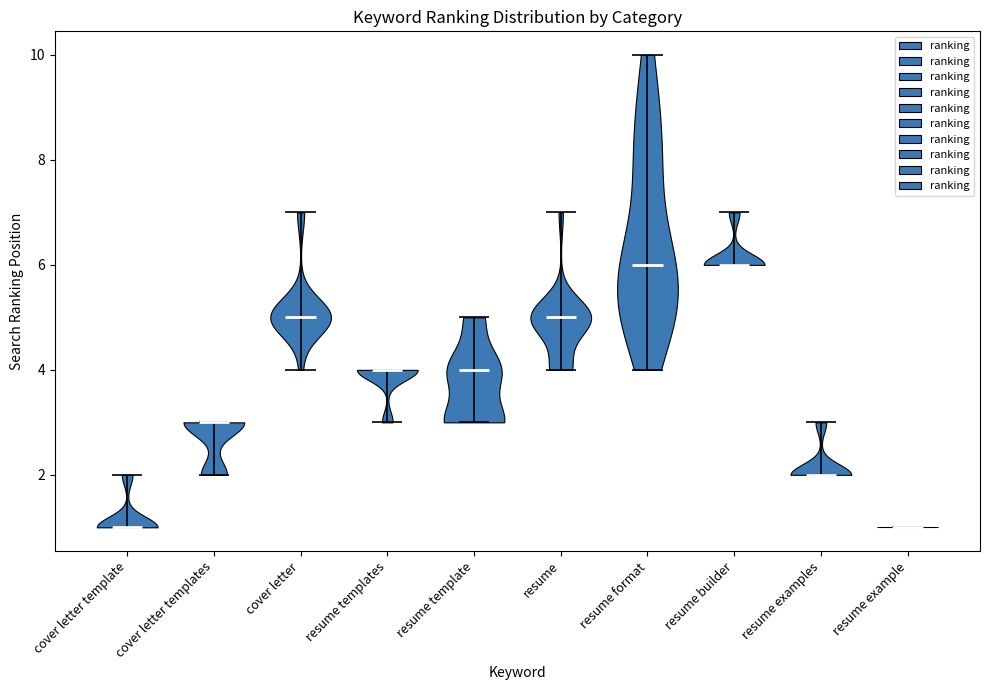

Reading left to right, read every violin against the y-axis: where its median line is, and the lowest and highest points it reaches. The values are not printed on the chart, so give them approximately, as read against the axis.

cover letter template: median line 1, lowest point 1, highest point 2
cover letter templates: median line 3, lowest point 2, highest point 3
cover letter: median line 5, lowest point 4, highest point 7
resume templates: median line 4, lowest point 3, highest point 4
resume template: median line 4, lowest point 3, highest point 5
resume: median line 5, lowest point 4, highest point 7
resume format: median line 6, lowest point 4, highest point 10
resume builder: median line 6, lowest point 6, highest point 7
resume examples: median line 2, lowest point 2, highest point 3
resume example: median line 1, lowest point 1, highest point 1